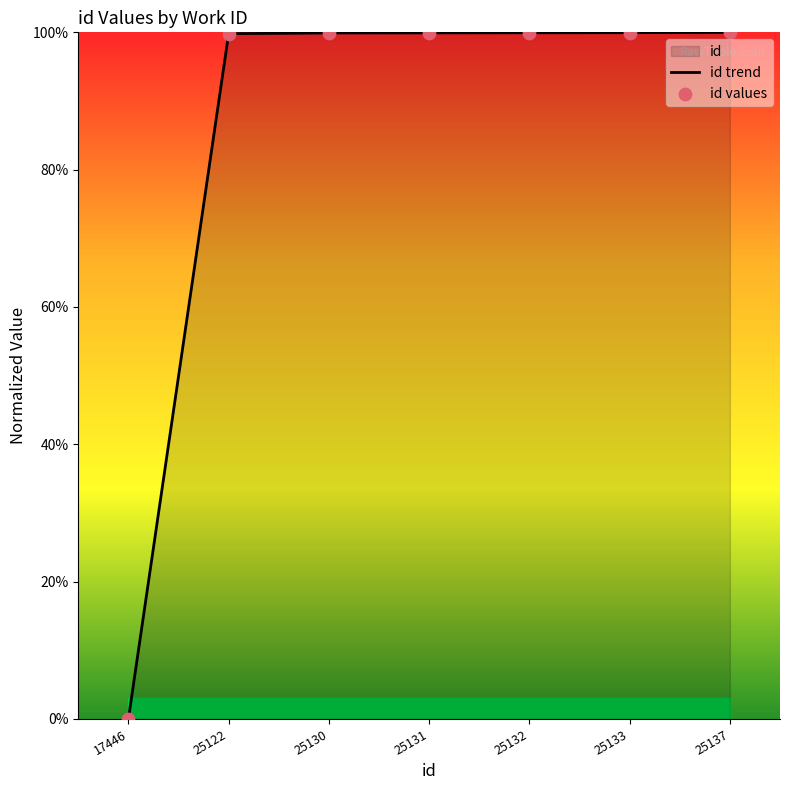

Which series has the widest spread of Y values?

id trend